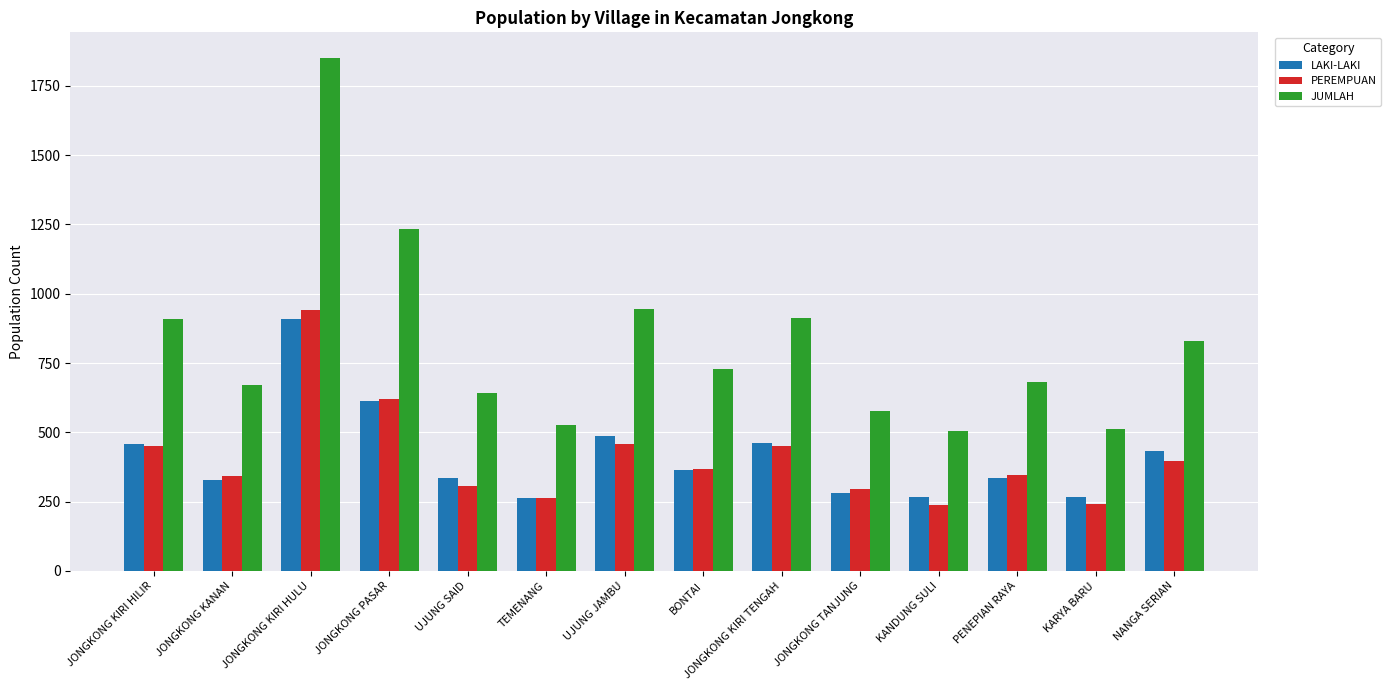

True or false: LAKI-LAKI has a value of 336 at UJUNG SAID.

True